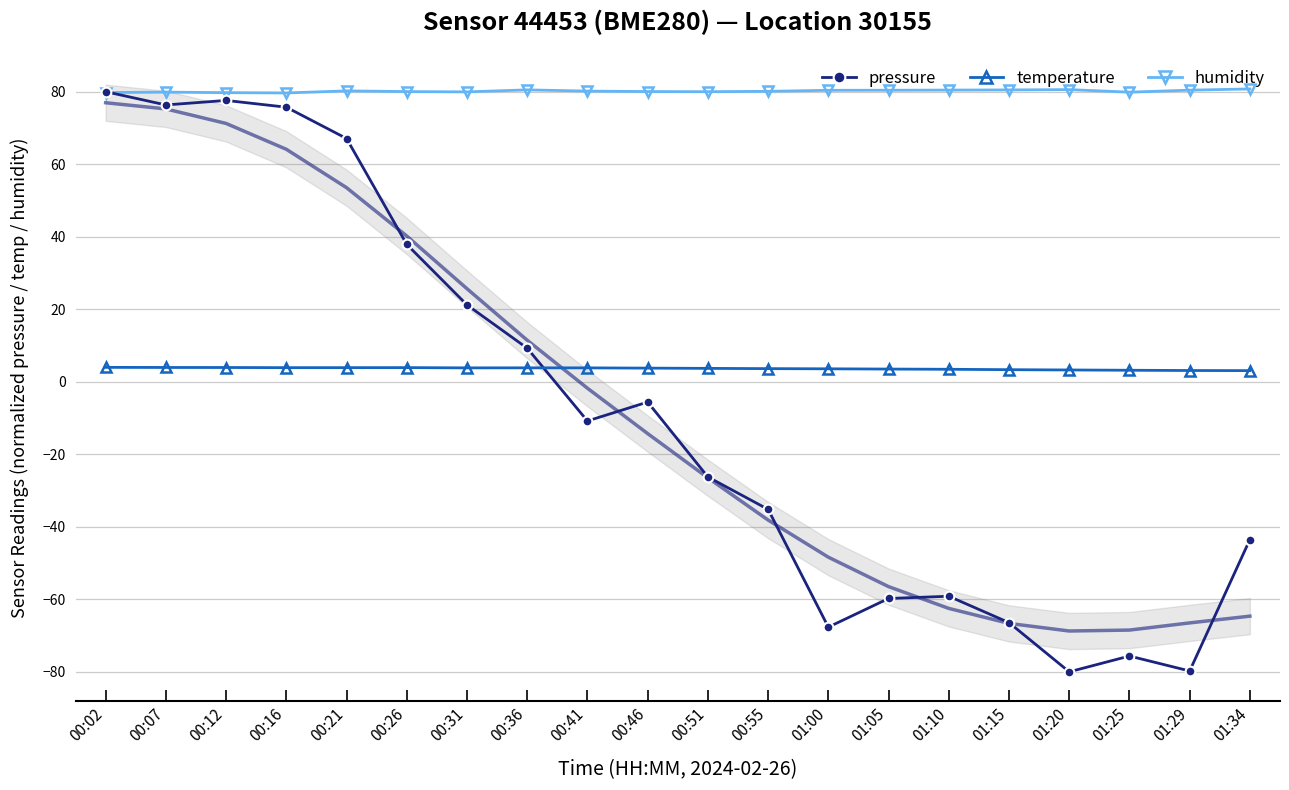

The value of pressure at 00:16 is 46.8. True or false?

False